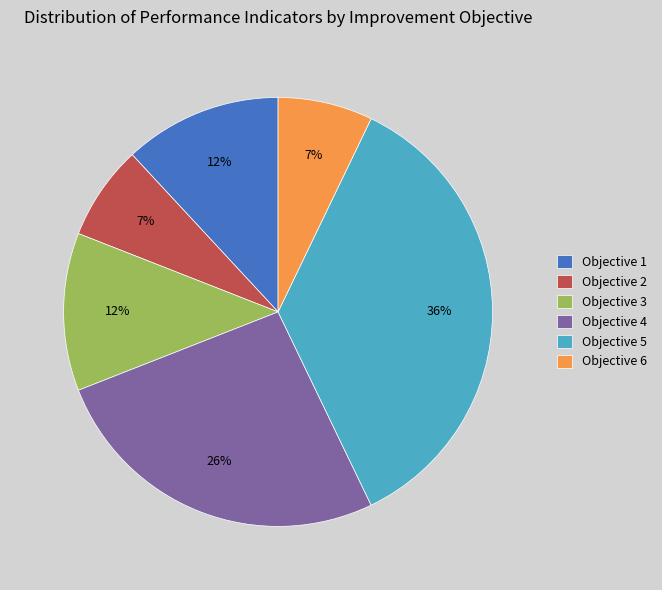

Does any single category account for the majority?

No